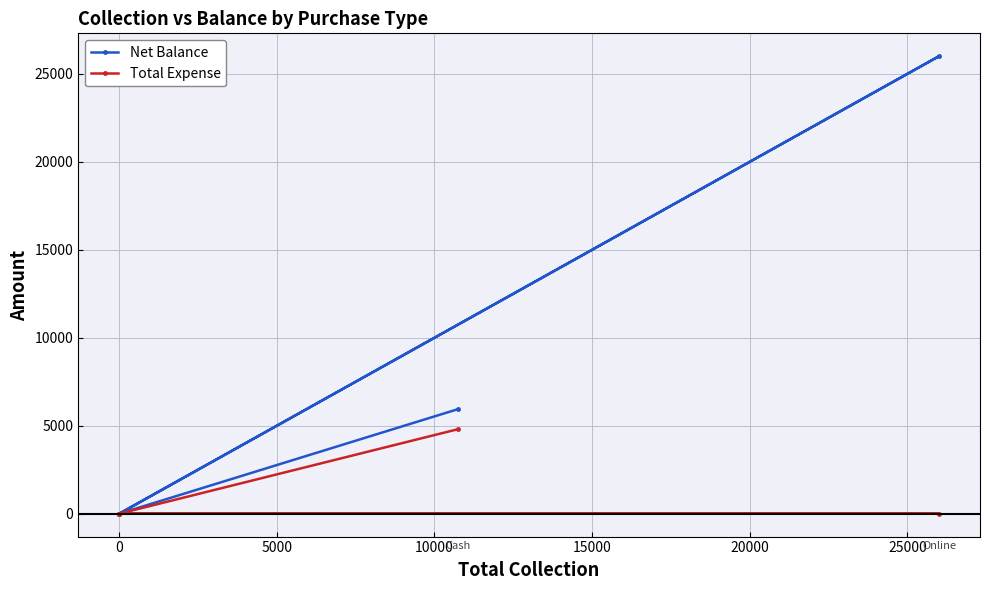

Count the Net Balance values in the range 0 to 5945.

4